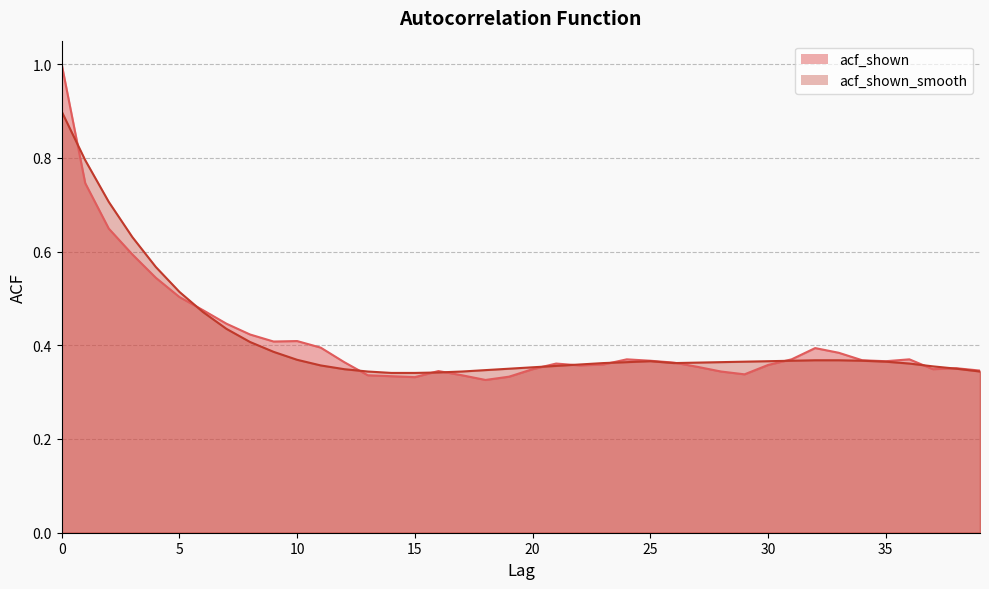

After their last crossing, which series has the higher values: acf_shown_smooth or acf_shown?

acf_shown